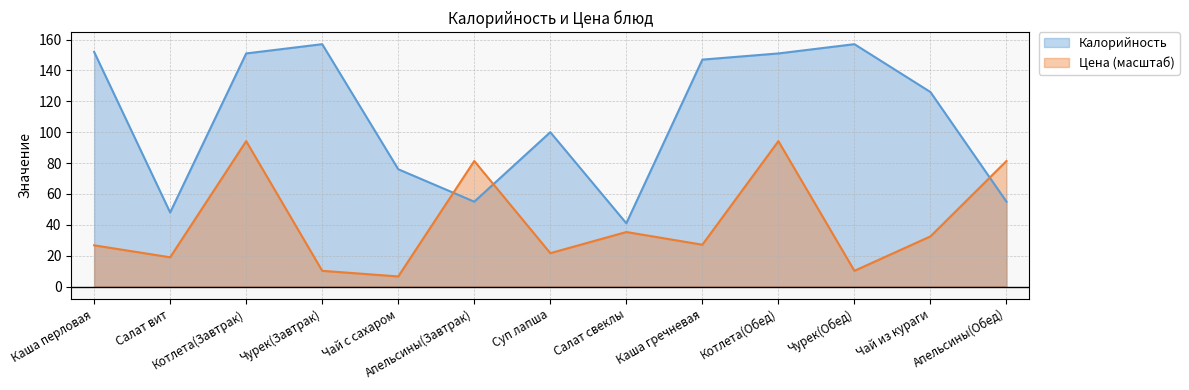

At which category is the sum across all series the highest?

Котлета(Завтрак)